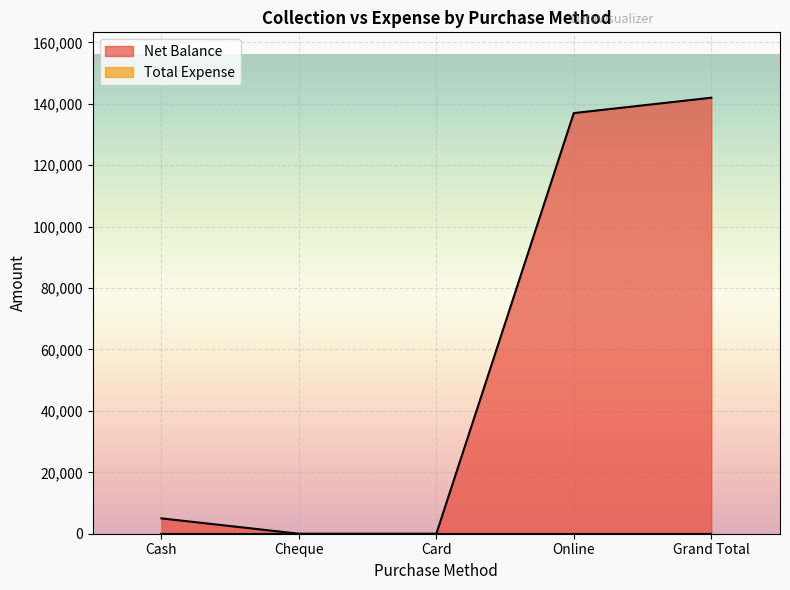

How many lines are shown in the chart?

2